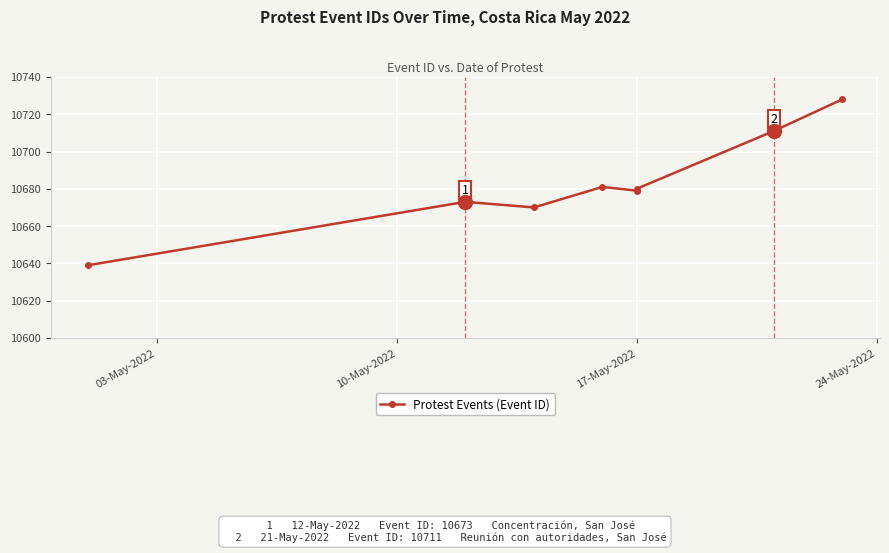

At which category does the chart reach its minimum across all series?

03-May-2022